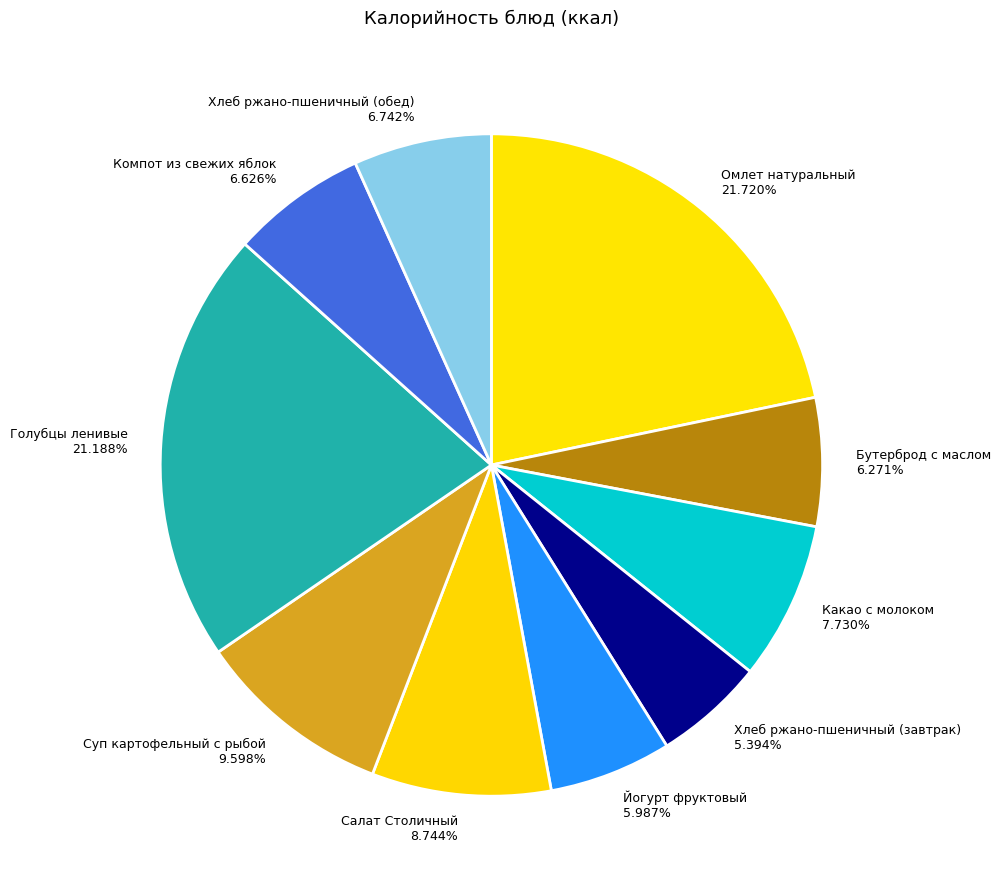

Which has a higher value, Бутерброд с маслом 6.271% or Омлет натуральный 21.720%?

Омлет натуральный 21.720%